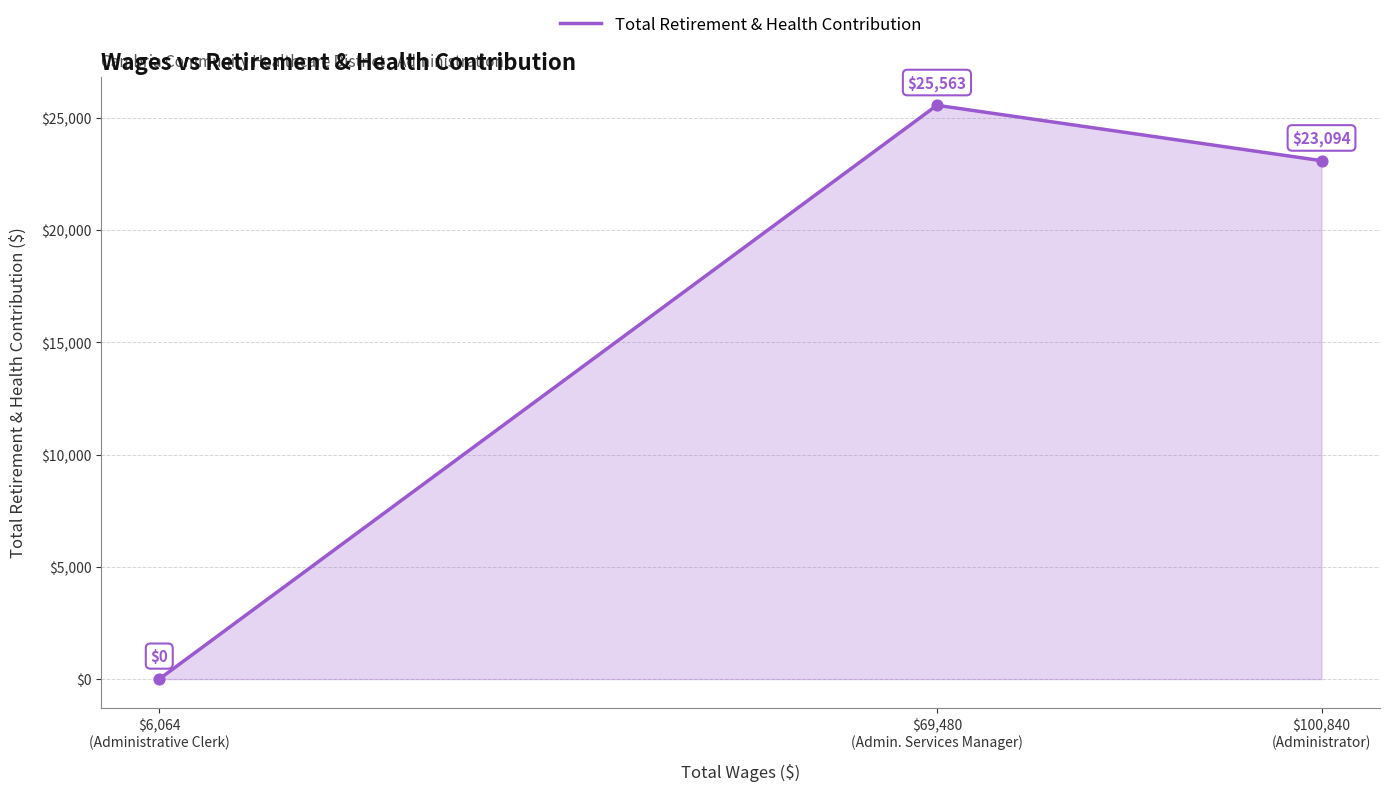

Which has a higher value, $100,840
(Administrator) or $6,064
(Administrative Clerk)?

$100,840
(Administrator)